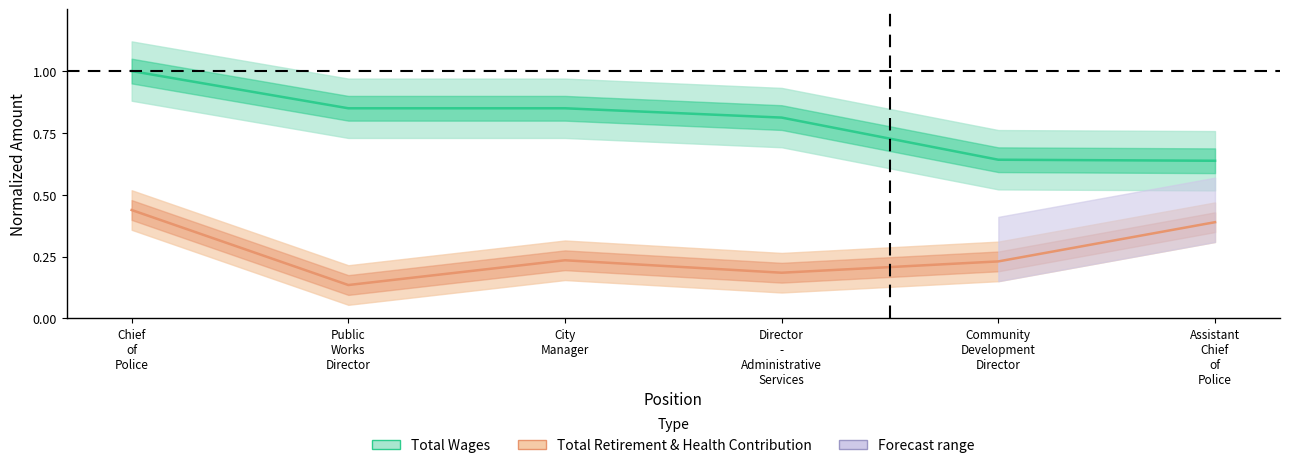

Does the chart have visible grid lines?

No